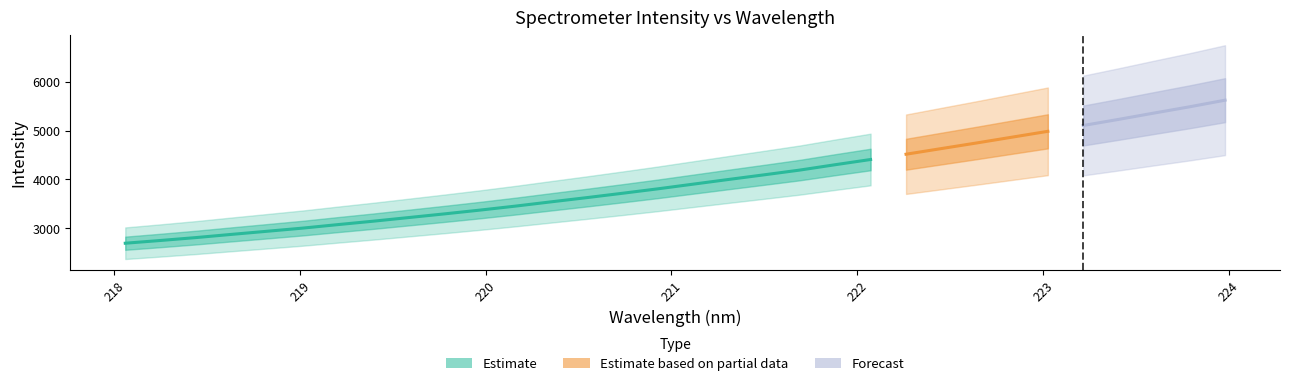

List the labels in order of value, largest first.

223.9802, 223.7895, 223.5987, 223.408, 223.2172, 223.0264, 222.8355, 222.6447, 222.4538, 222.263, 222.0721, 221.8812, 221.6902, 221.4993, 221.3083, 221.1174, 220.9264, 220.7354, 220.5444, 220.3533, 220.1623, 219.9712, 219.7801, 219.589, 219.3979, 219.2067, 219.0156, 218.8244, 218.6332, 218.442, 218.2508, 218.0596